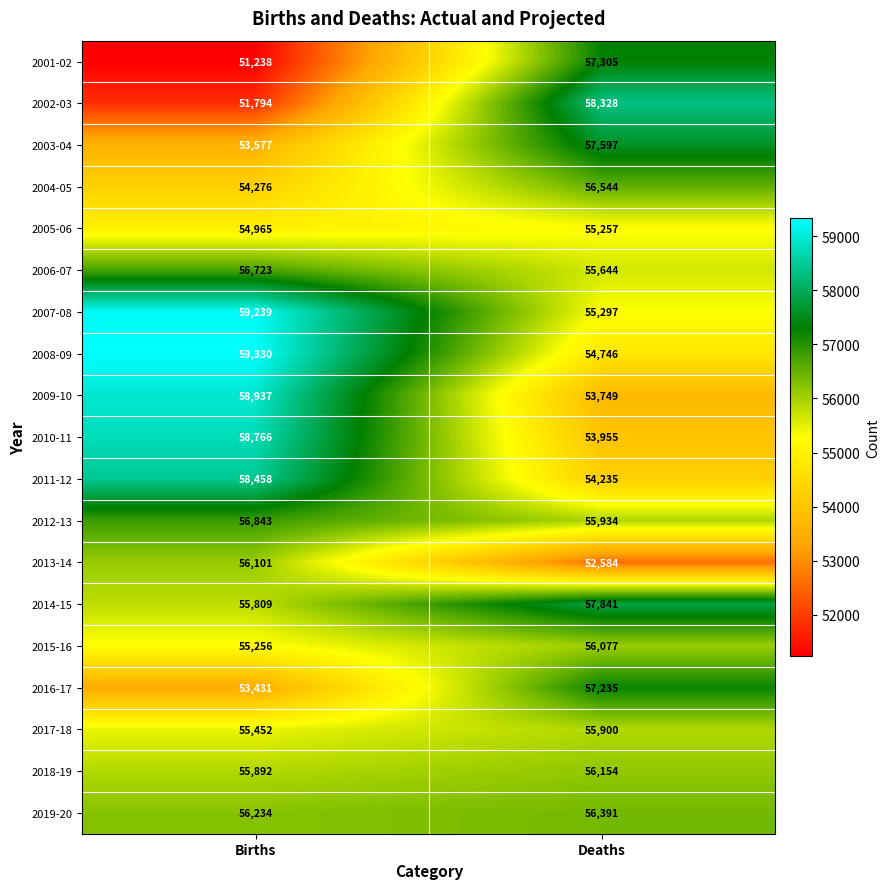

What is the difference between the maximum and minimum values in the 2001-02 series?

6067